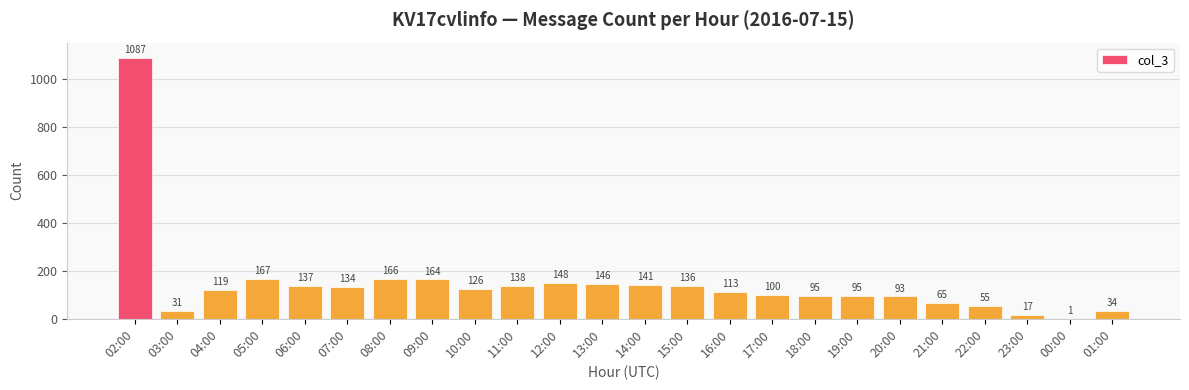

At which category does the chart reach its peak across all series?

02:00